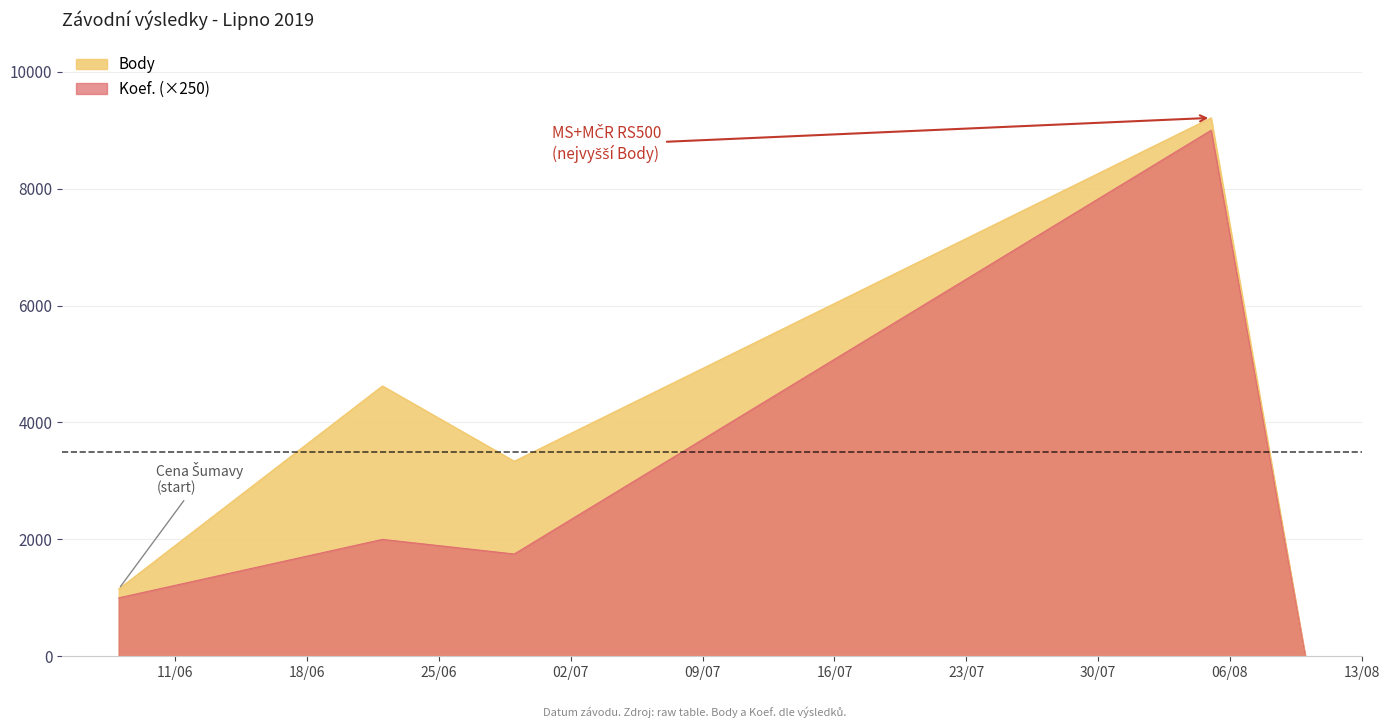

True or false: Body has a value of 4625 at 2019-06-22.

True